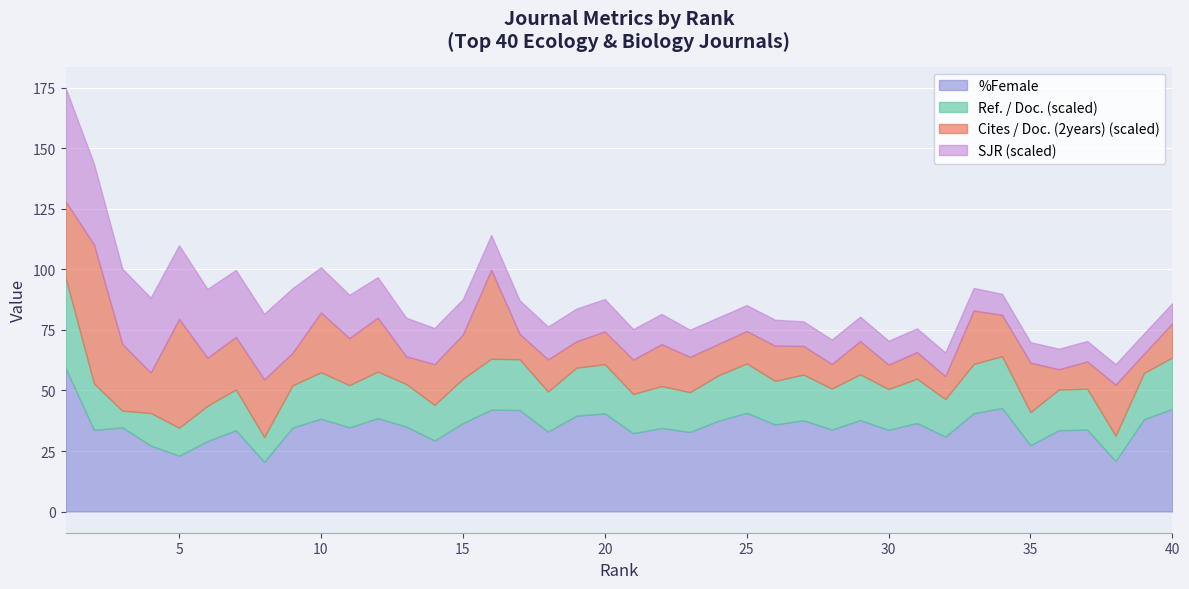

Is the value of Cites / Doc. (2years) at 29 greater than the value of Ref. / Doc. at 19?

No